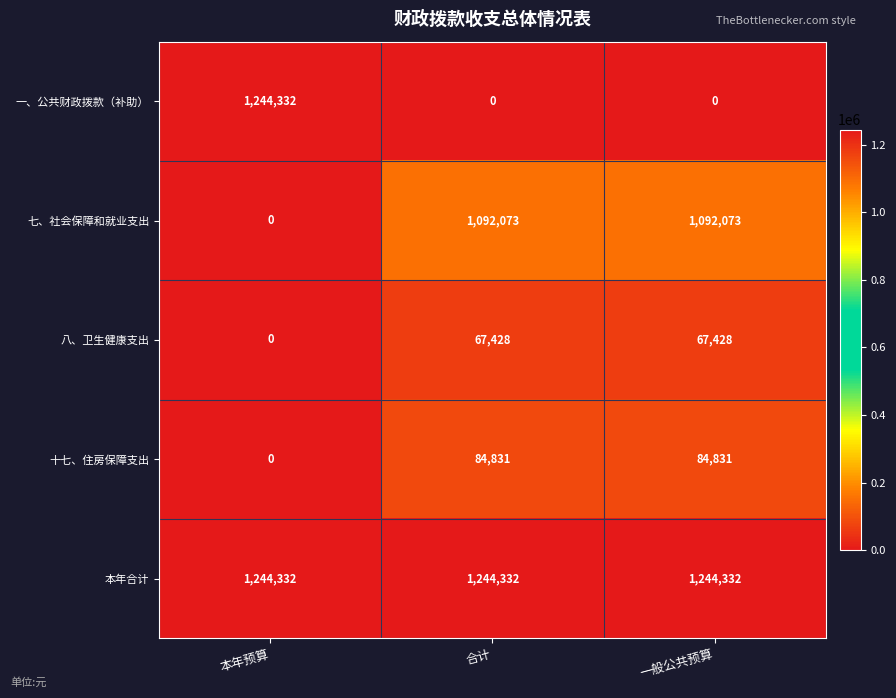

What is the sum of the 十七、住房保障支出 values at 一般公共预算 and 本年预算?

84831